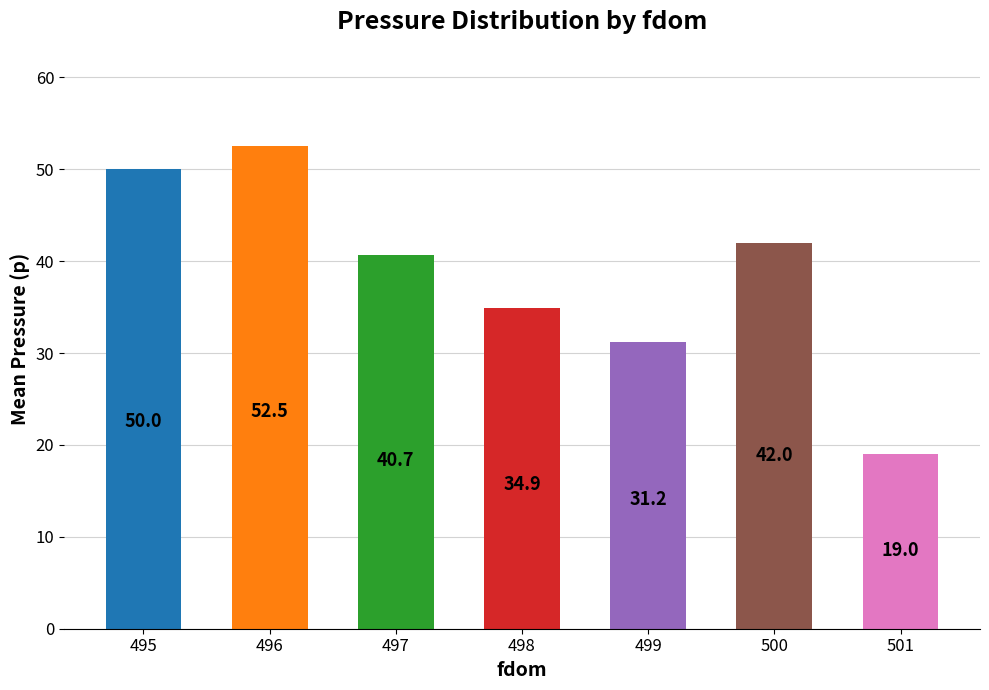

Is it true that the value at 497 is 8.6?

False